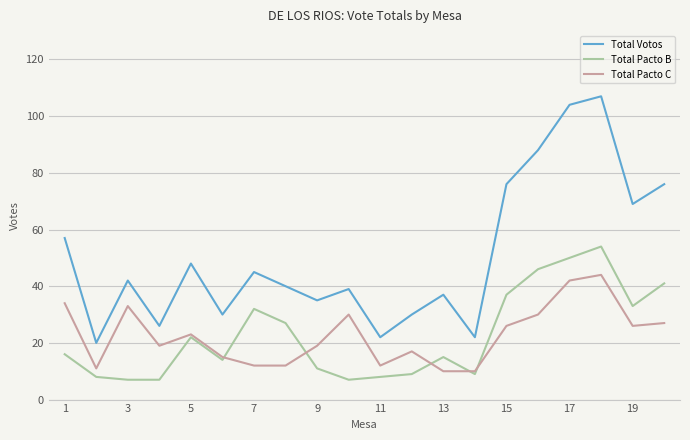

What is the minimum value shown in the chart?

7